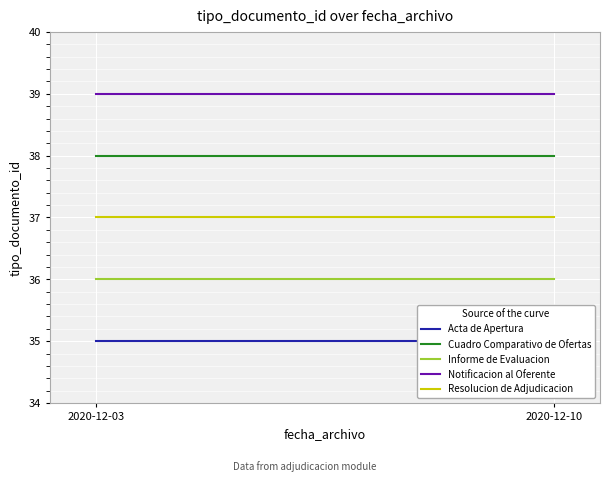

Where is Notificacion al Oferente nearest to the value 39?

2020-12-03